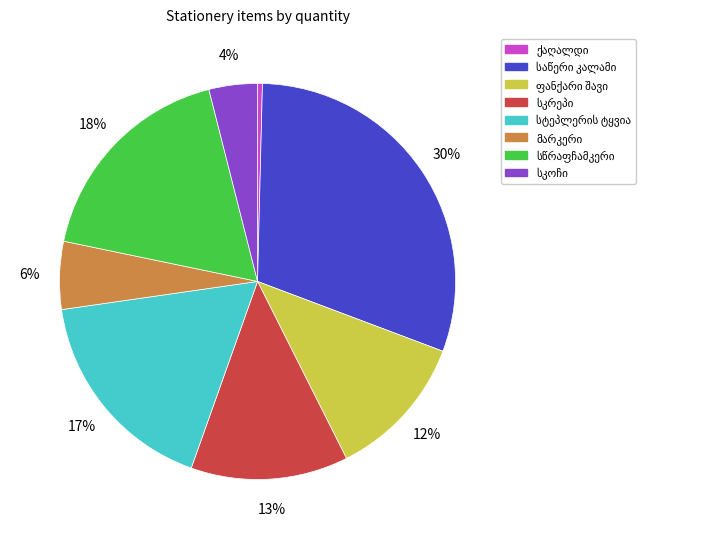

To the nearest percent, what is the average slice percentage?

12%